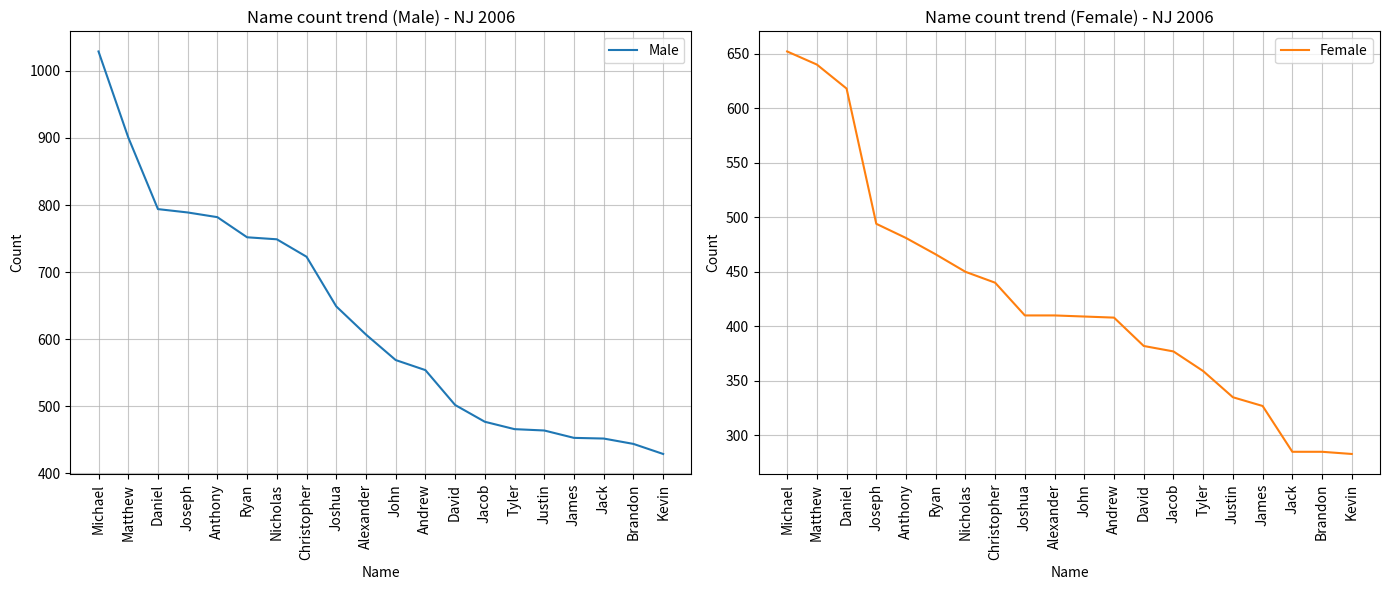

The value of Female at Anthony is 758. True or false?

False